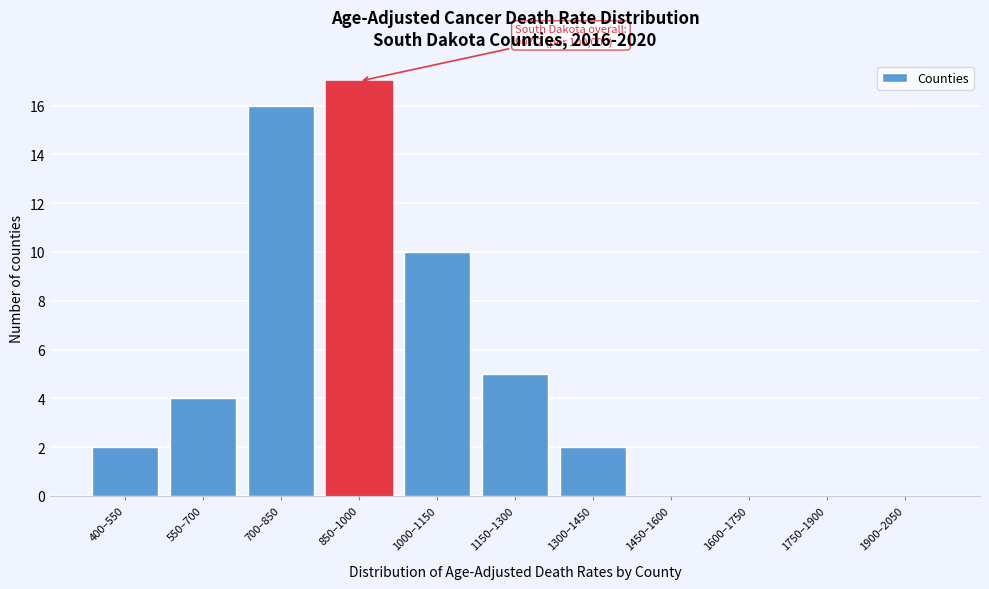

Reading left to right, what are all the values shown in this chart?

400‒550=2	550‒700=4	700‒850=16	850‒1000=17	1000‒1150=10	1150‒1300=5	1300‒1450=2	1450‒1600=0	1600‒1750=0	1750‒1900=0	1900‒2050=0